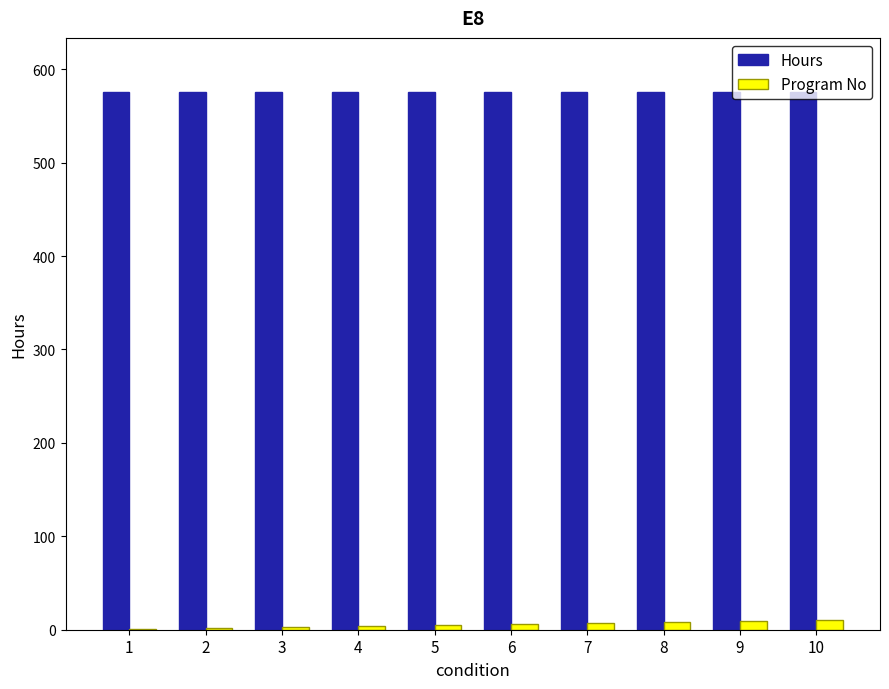

Which series has the largest total across all categories?

Hours